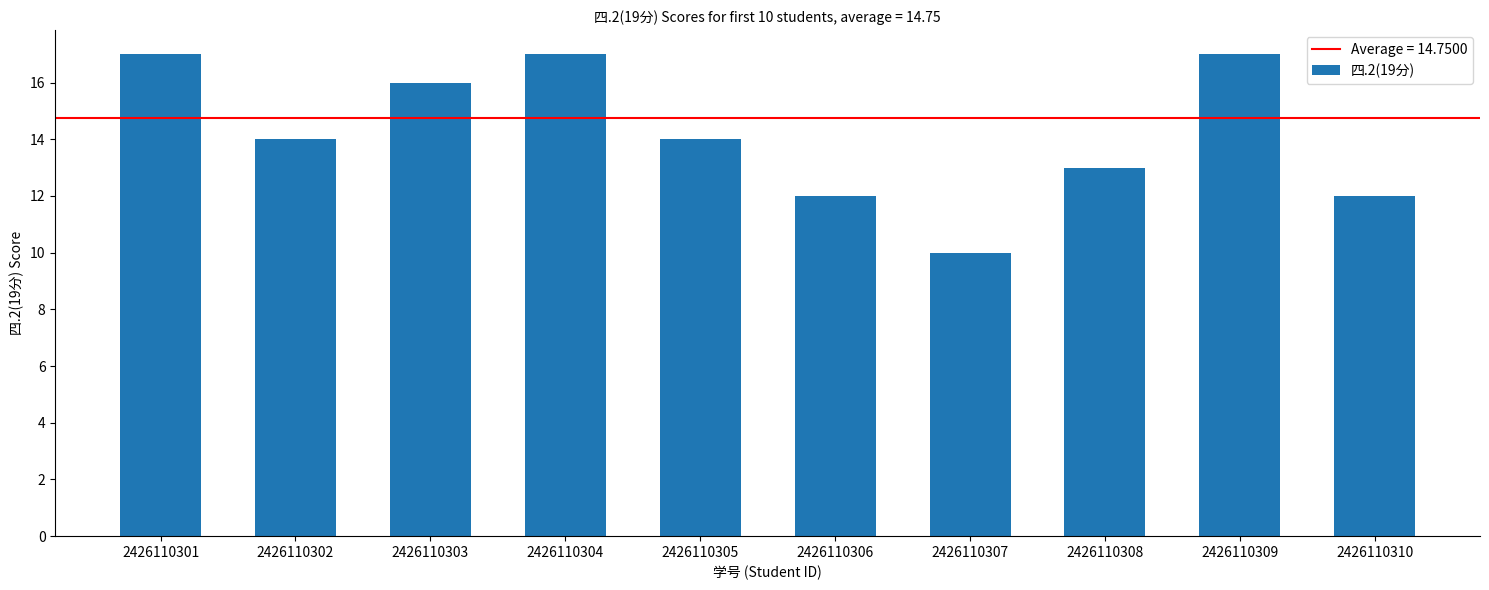

What is the smallest value displayed?

10